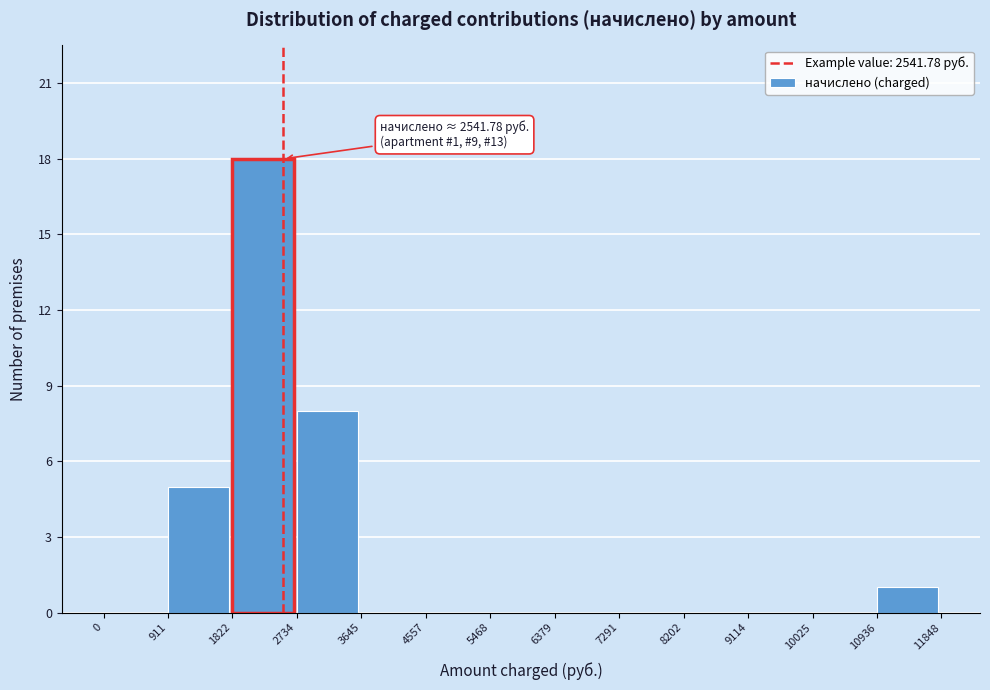

Over which range of the x-axis is the bar tallest?

1822 to 2734